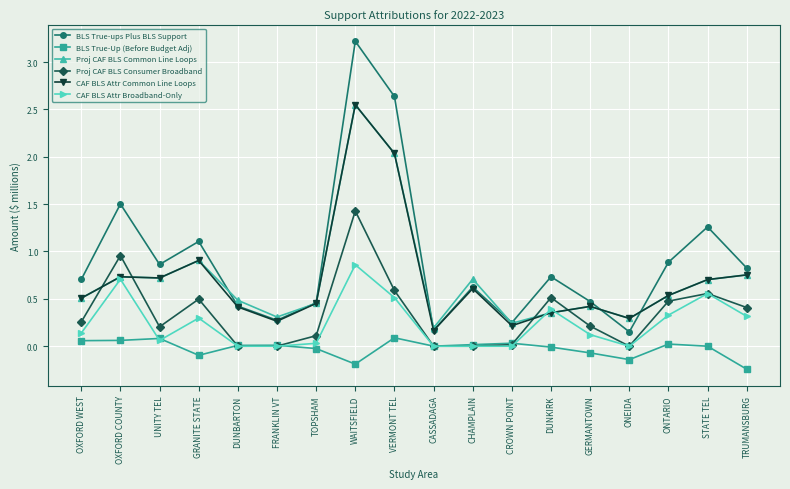

What is the difference between the second highest and second lowest values in the Proj CAF BLS Common Line Loops series?

1.8